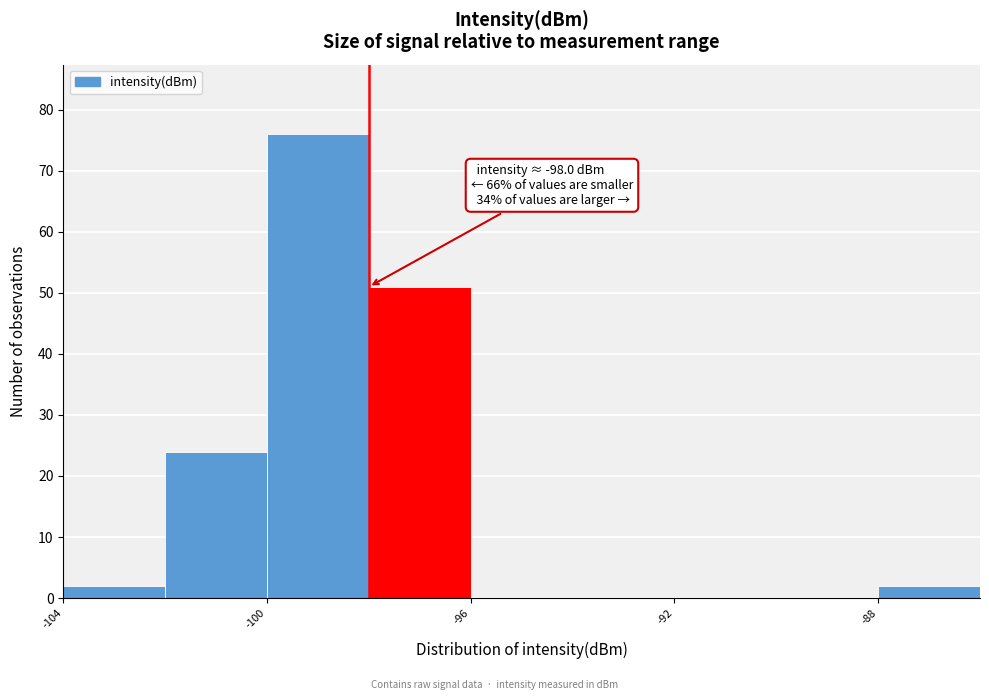

Which range on the x-axis has the tallest bar?

-100 to -98